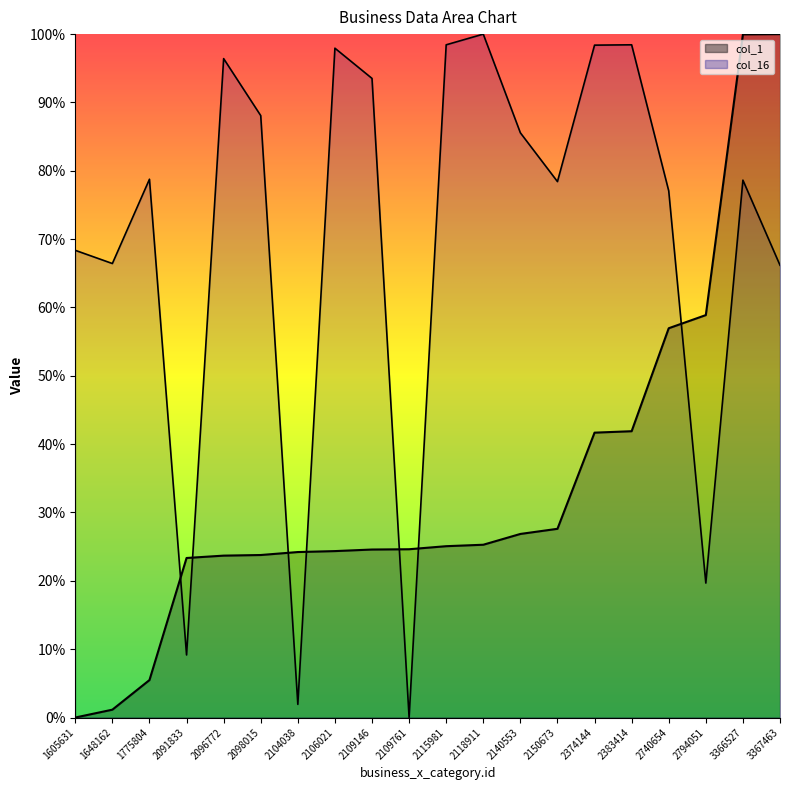

Rank the series at 2740654 from lowest to highest value.

col_1, col_16